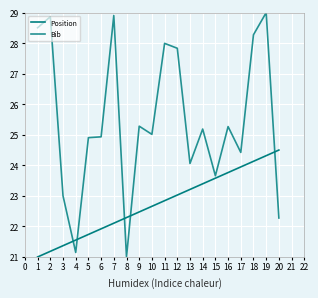

True or false: Position and Bib cross at least once.

True